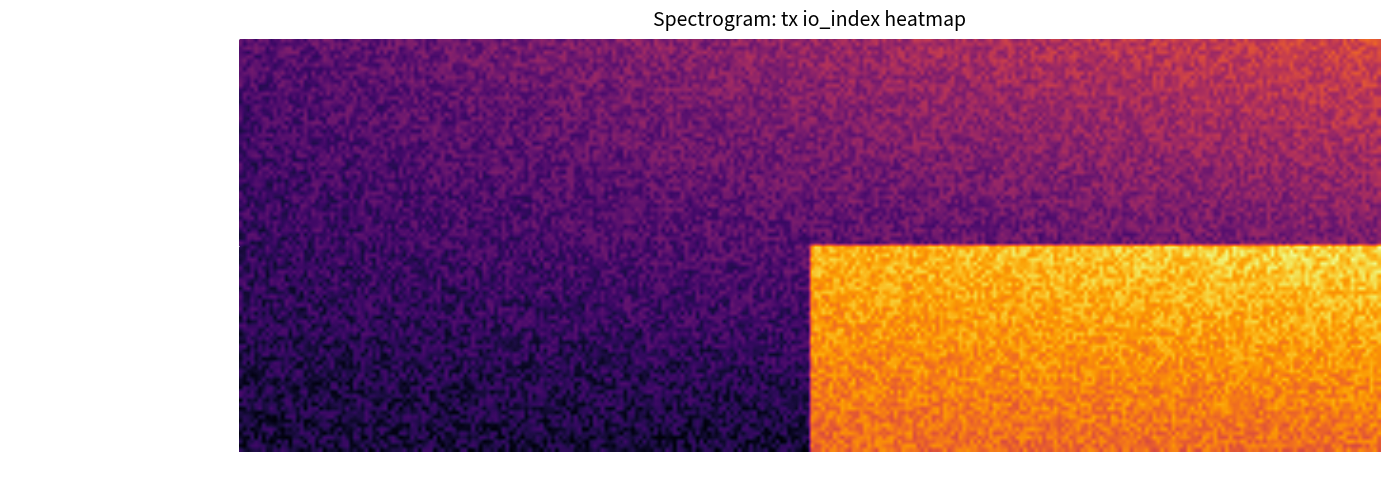

What is the average value of the 581f66b0f61dfea9d635c147b83fac511786edd series?

12